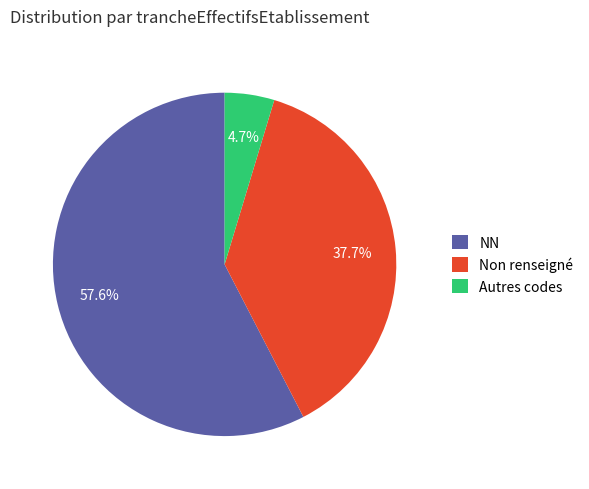

What is the largest slice in the pie chart?

NN